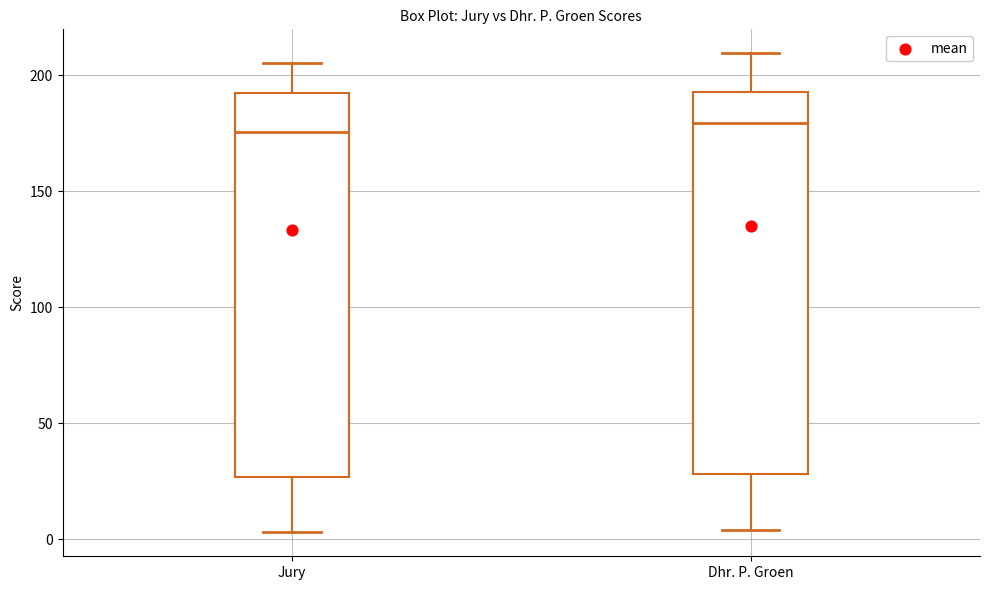

Reading left to right, transcribe this box plot: for each box, give where its median line is, the range the box spans, and where its two whiskers end, as read against the y-axis. The values are not printed on the chart, so give them approximately, as read against the axis.

Jury: median 175, box 25 to 195, whiskers 5 to 205
Dhr. P. Groen: median 180, box 30 to 195, whiskers 5 to 210